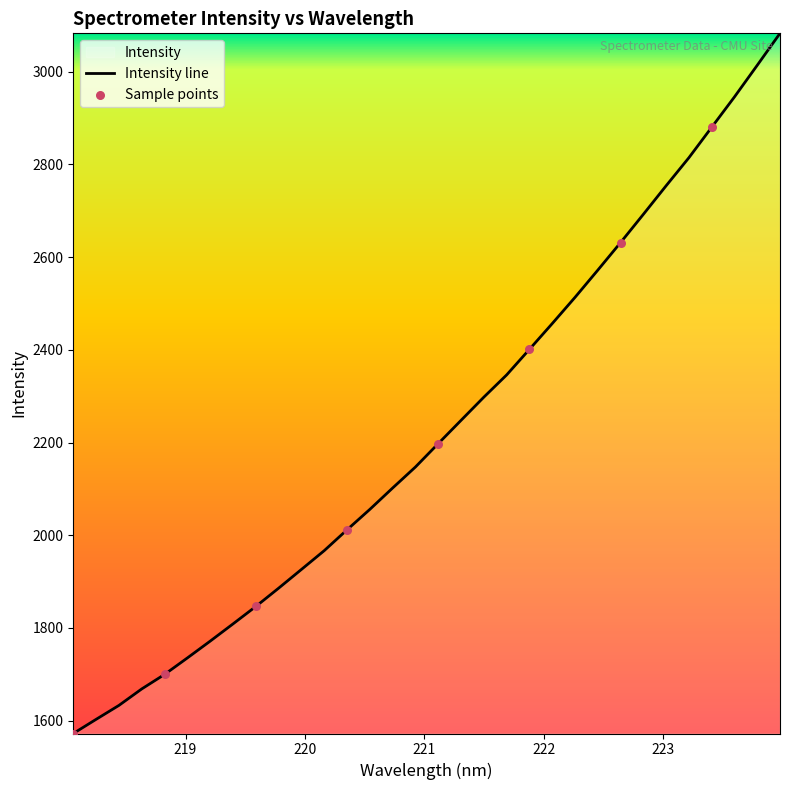

What is the change in value from 218.0596 to 218.442?

+60.6